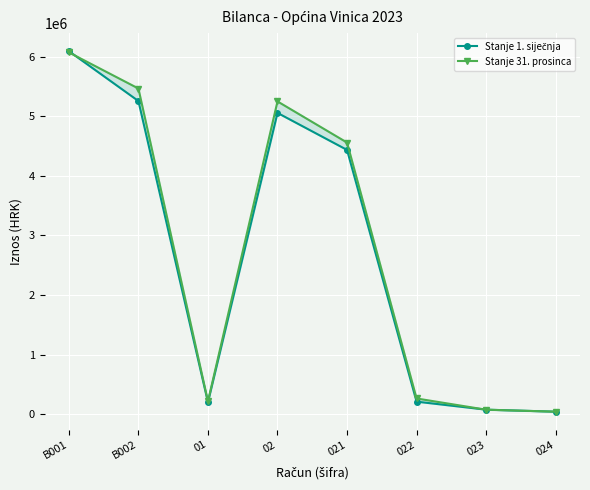

How many lines are shown in the chart?

2